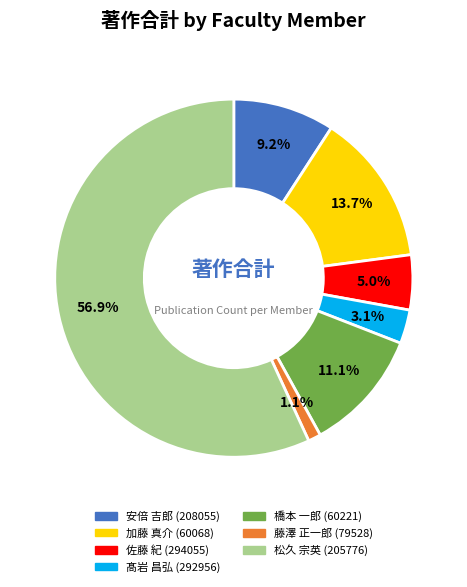

Do 松久 宗英 (205776) and 佐藤 紀 (294055) together represent more than half of the pie?

Yes